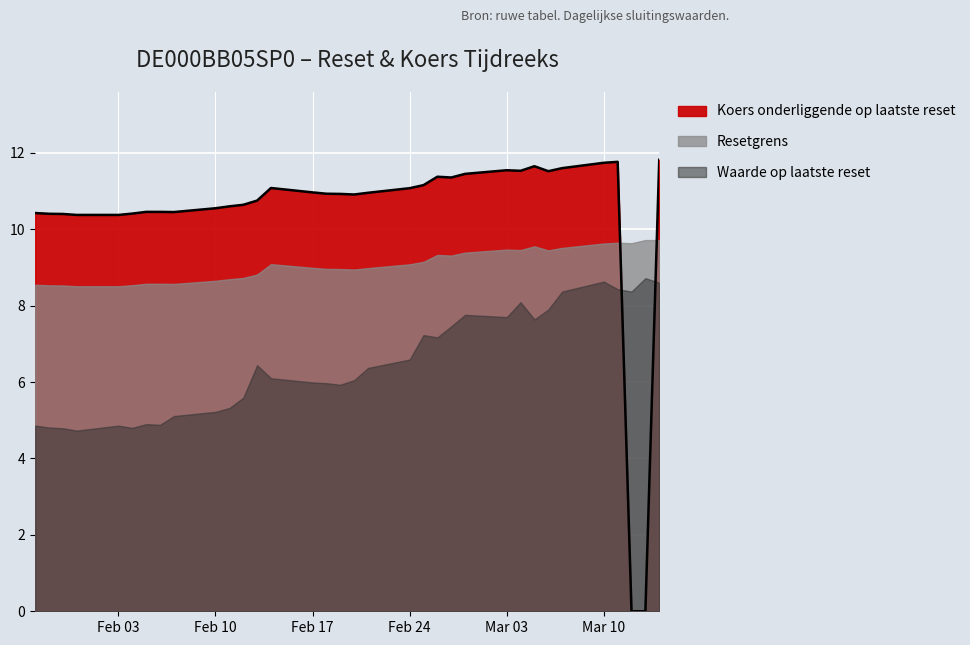

What is the average value of the Resetgrens series?

9.1